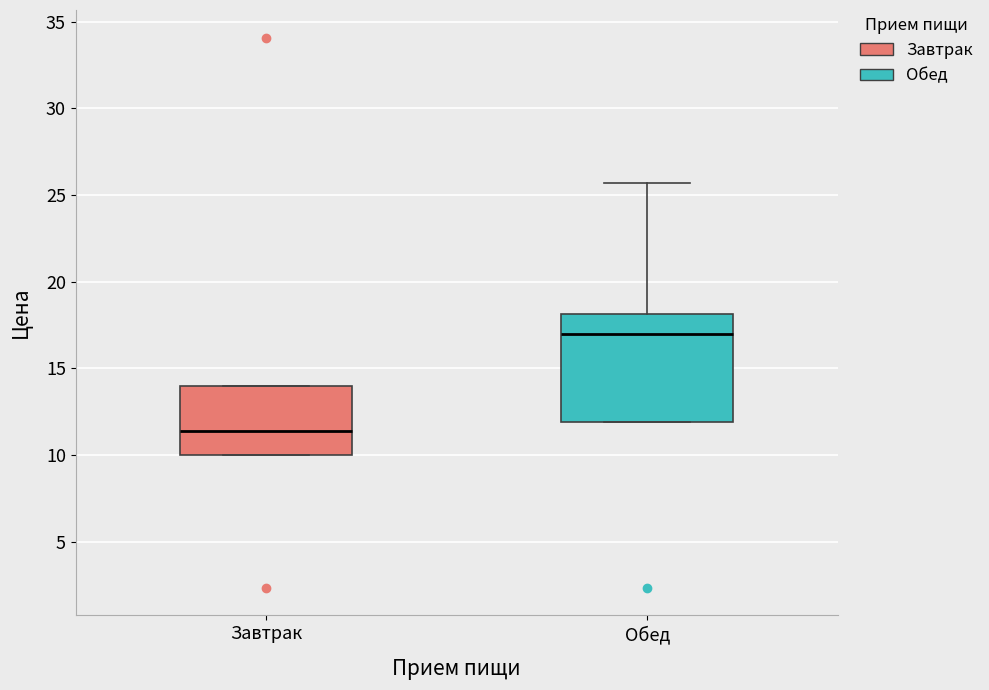

Reading left to right, transcribe this box plot: for each box, give where its median line is, the range the box spans, and where its two whiskers end, as read against the y-axis. The values are not printed on the chart, so give them approximately, as read against the axis.

Завтрак: median 11.5, box 10.0 to 14.0, whiskers 10.0 to 14.0
Обед: median 17.0, box 12.0 to 18.0, whiskers 12.0 to 25.5